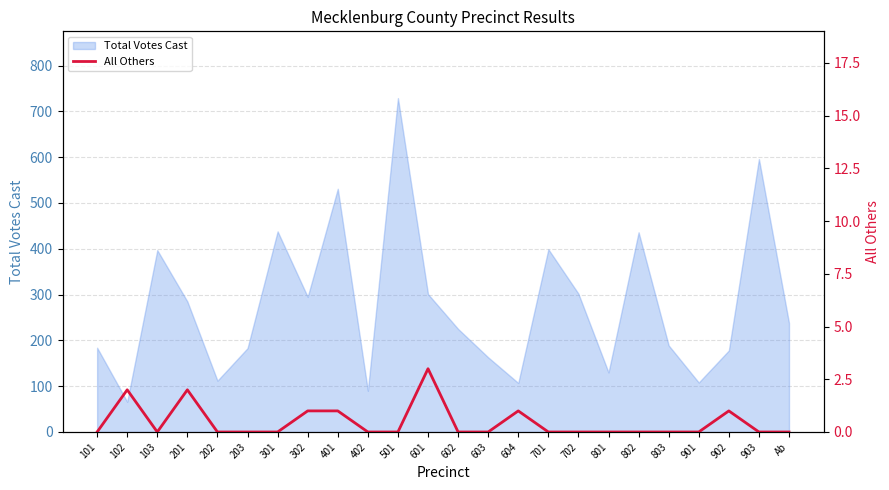

What is the maximum value for Total Votes Cast?

729